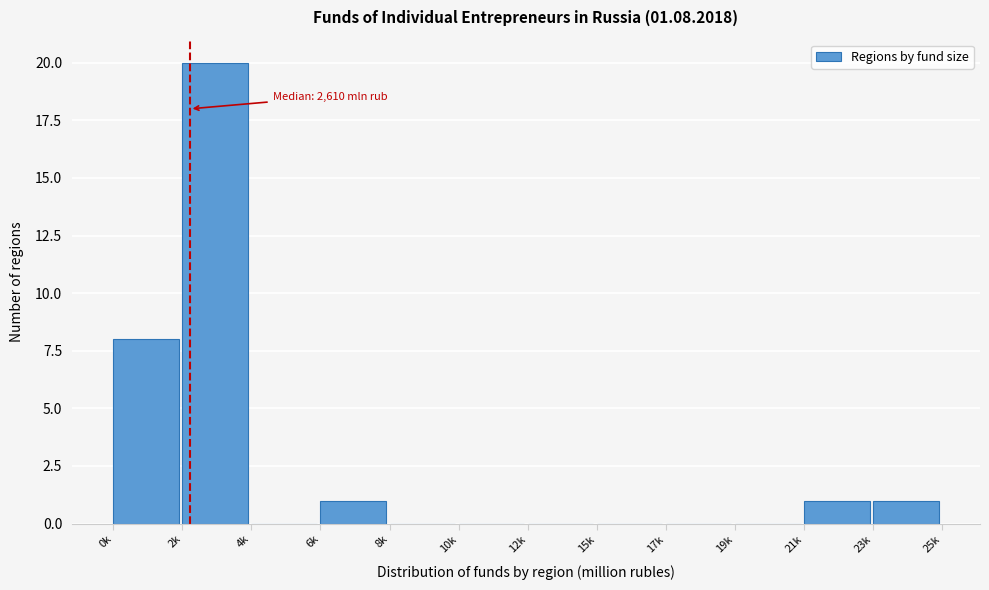

Reading left to right, what are all the values shown in this chart?

0k=8	2k=20	4k=0	6k=1	8k=0	10k=0	12k=0	15k=0	17k=0	19k=0	21k=1	23k=1